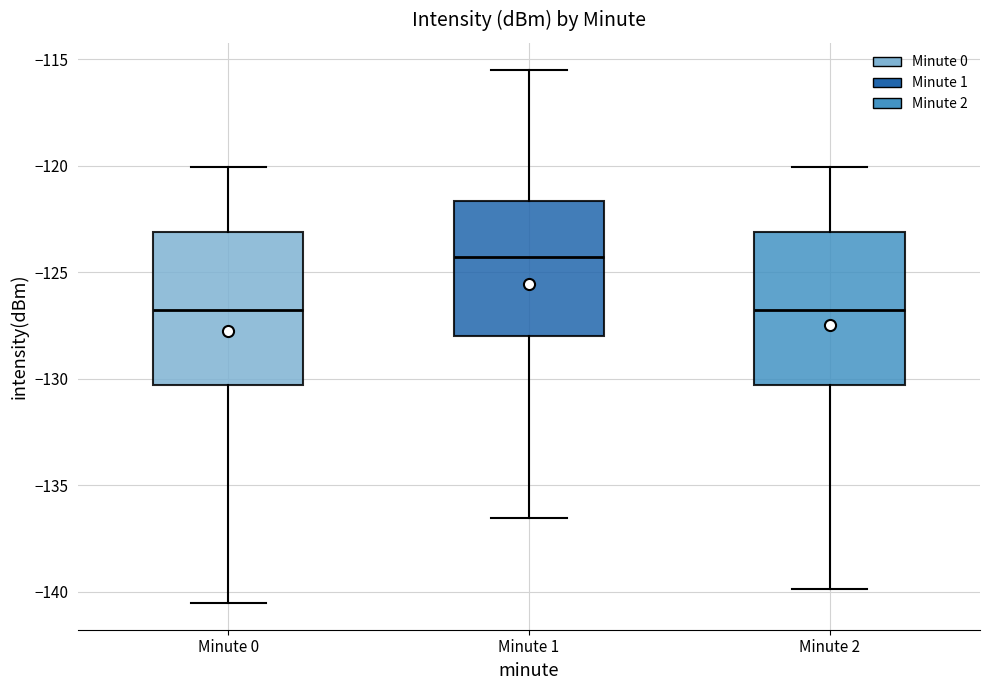

Reading left to right, transcribe this box plot: for each box, give where its median line is, the range the box spans, and where its two whiskers end, as read against the y-axis. The values are not printed on the chart, so give them approximately, as read against the axis.

Minute 0: median -127.0, box -130.5 to -123.0, whiskers -140.5 to -120.0
Minute 1: median -124.5, box -128.0 to -121.5, whiskers -136.5 to -115.5
Minute 2: median -127.0, box -130.5 to -123.0, whiskers -140.0 to -120.0